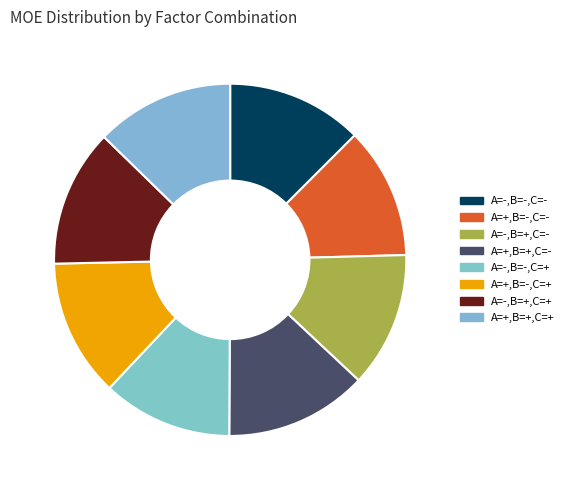

What is the change in value from A=-,B=-,C=- to A=-,B=-,C=+?

-4.5